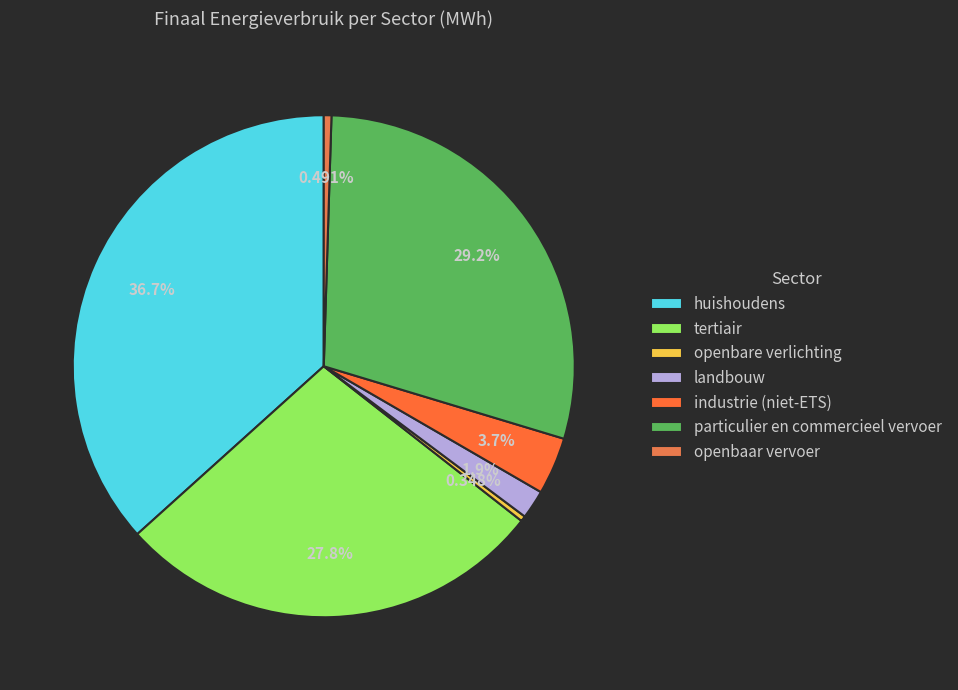

Rank the categories by value from lowest to highest.

openbare verlichting, openbaar vervoer, landbouw, industrie (niet-ETS), tertiair, particulier en commercieel vervoer, huishoudens